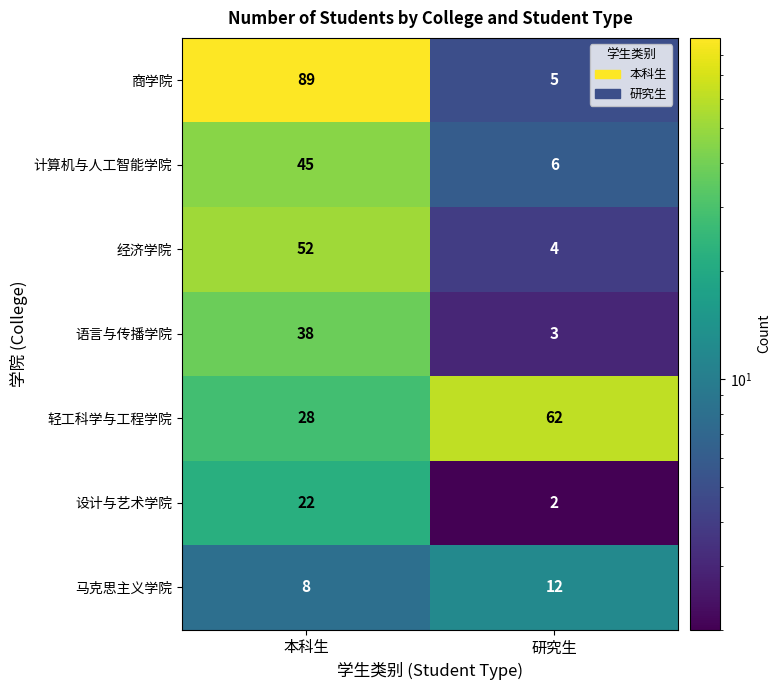

What is the greatest value displayed?

89